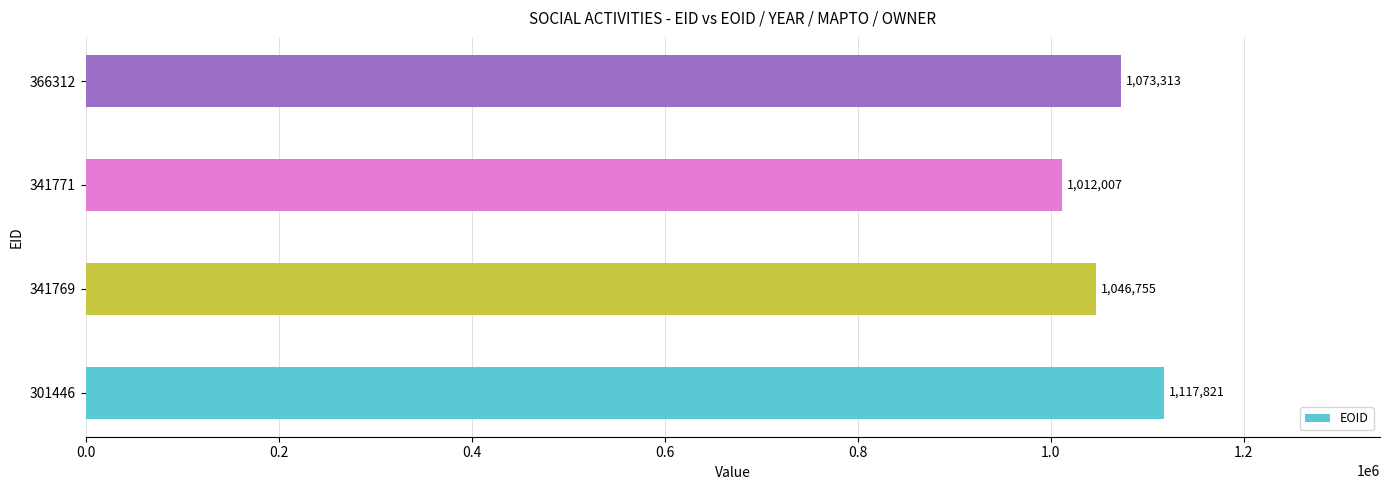

List the labels in order of value, largest first.

301446, 366312, 341769, 341771